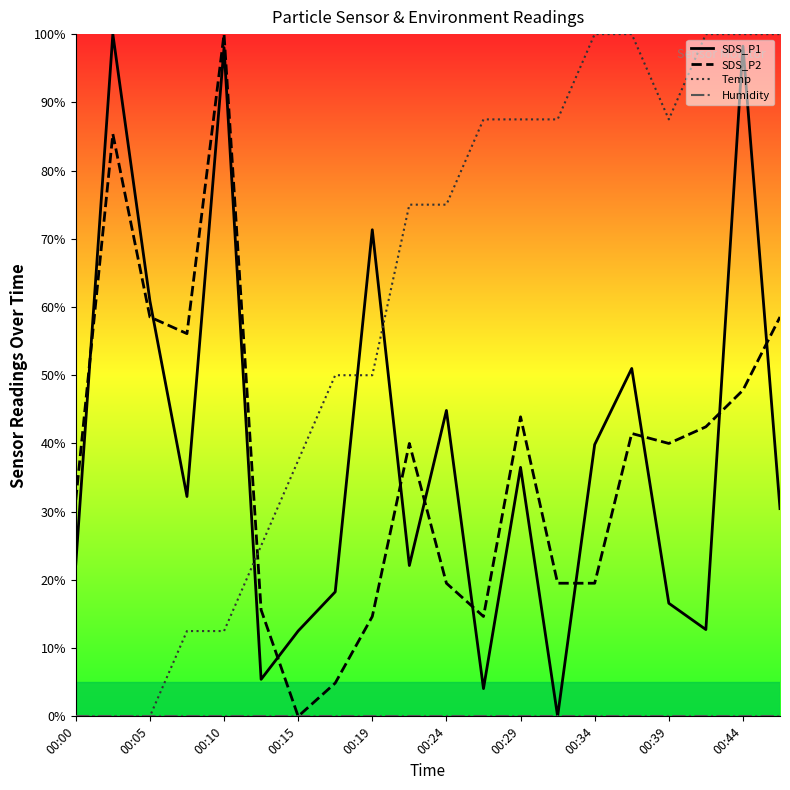

How many categories are shown in the chart?

20